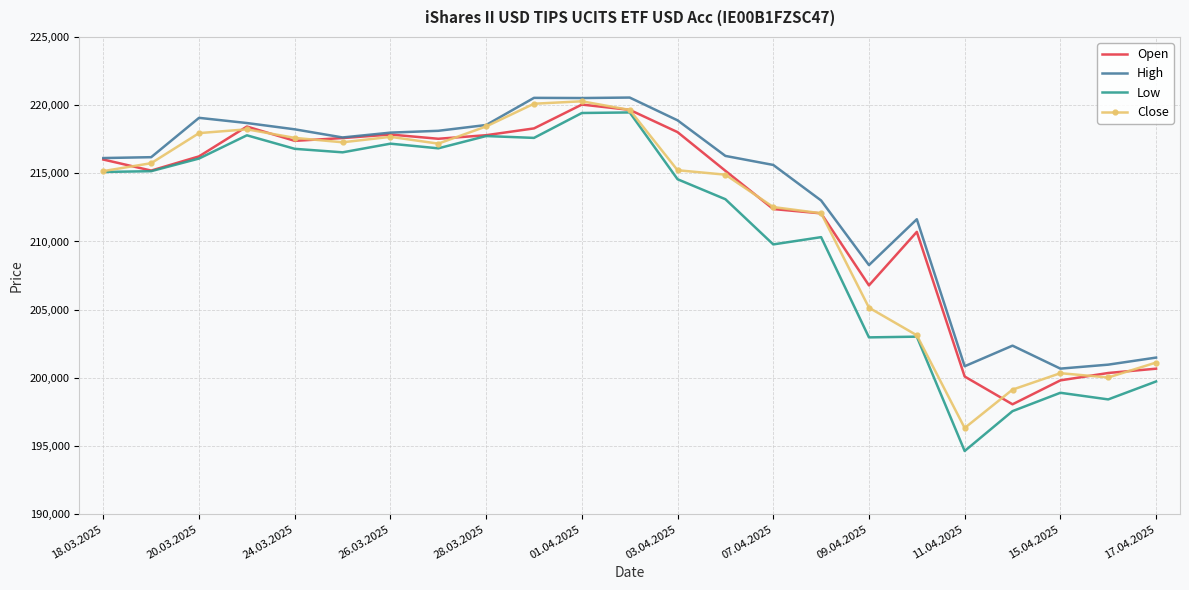

What is the minimum value shown in the chart?

194634